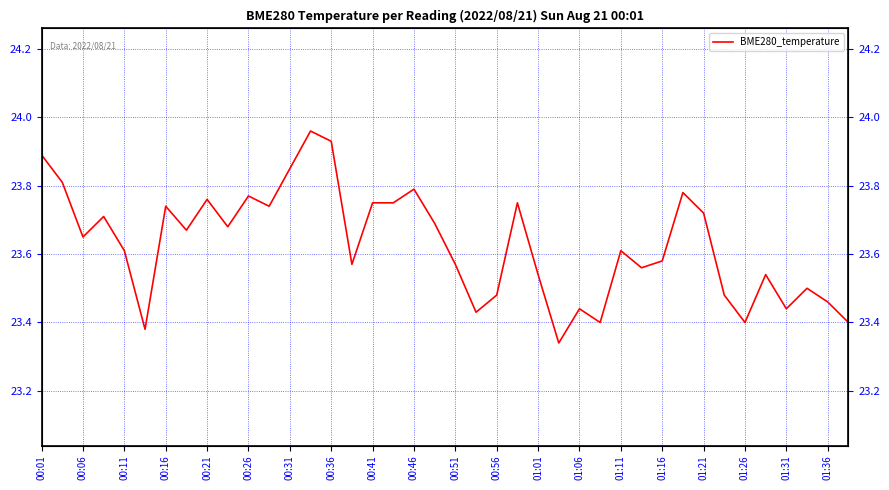

What is the sum of all values?

945.1